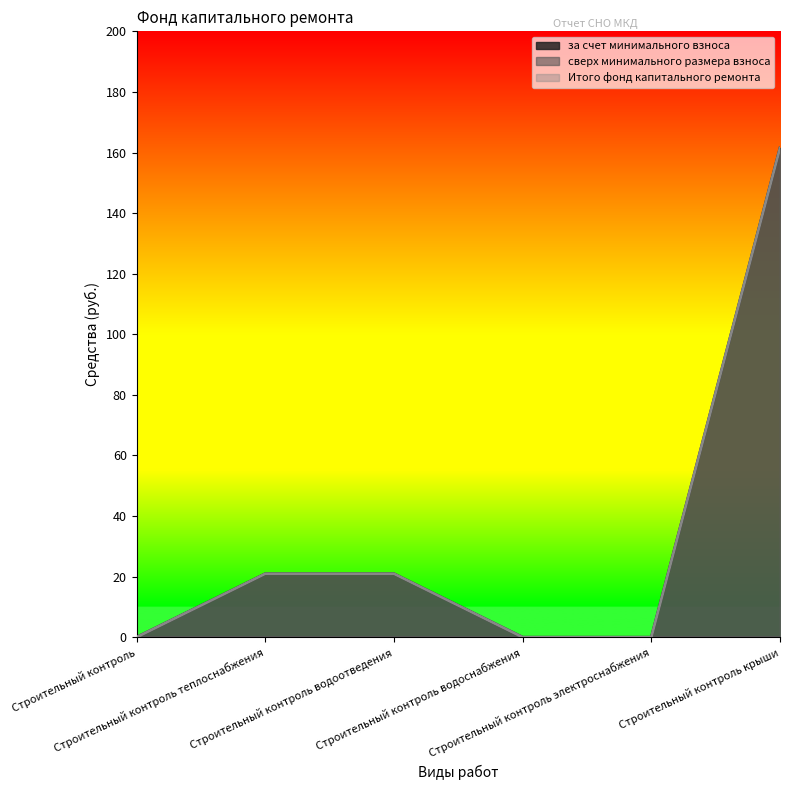

How many lines are shown in the chart?

3